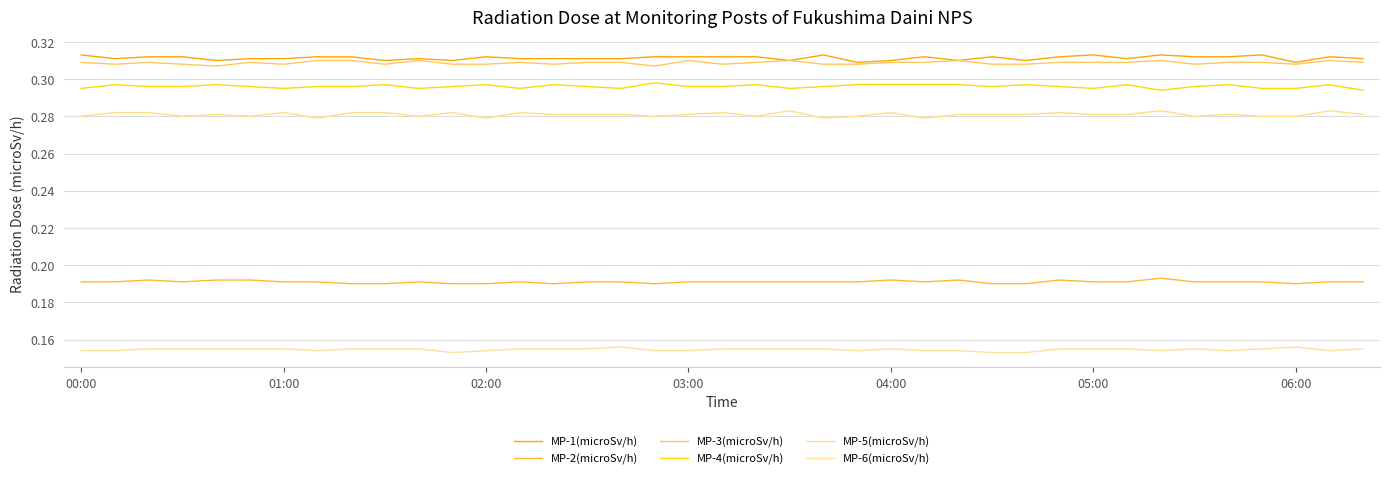

True or false: MP-6(microSv/h) has more than 0 points higher than both neighbors.

True